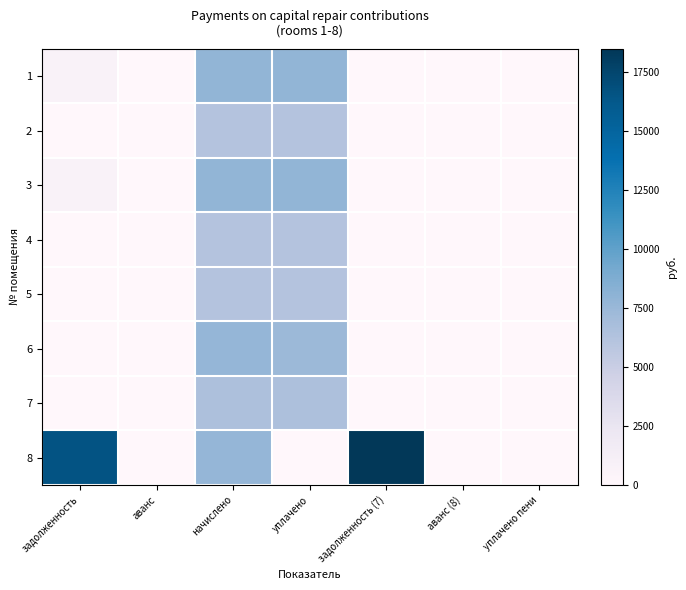

Between начислено and задолженность (7), which series saw the biggest shift?

8